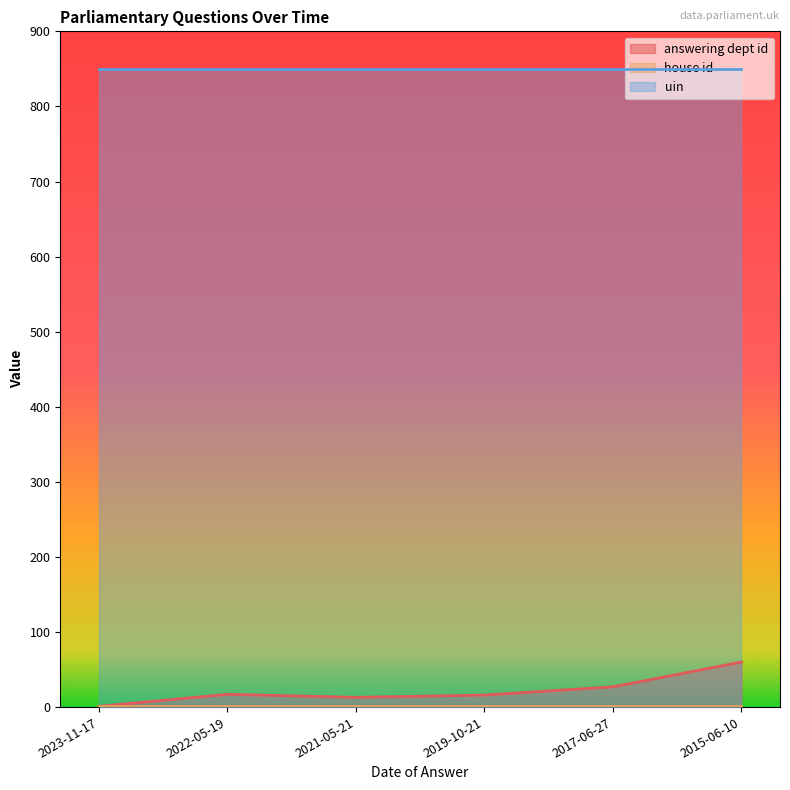

Which series has the widest spread of values?

answering dept id